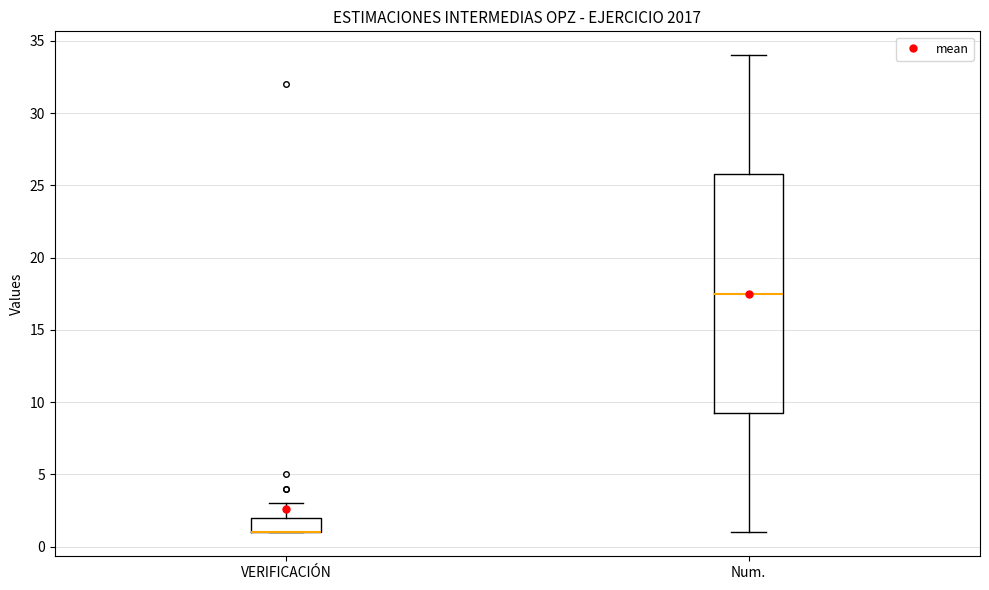

Where is the upper edge of the box for Num. on the y-axis? The values are not printed on the chart, so give them approximately, as read against the axis.

26.0